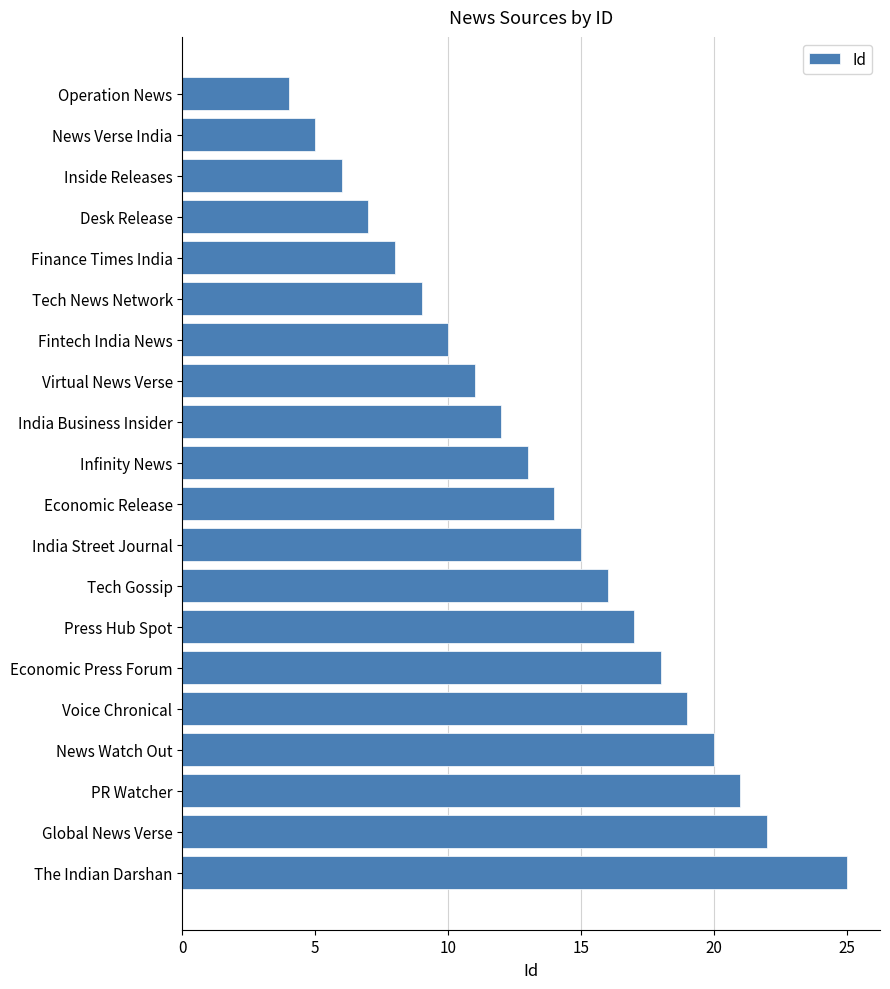

List the labels in order of value, largest first.

The Indian Darshan, Global News Verse, PR Watcher, News Watch Out, Voice Chronical, Economic Press Forum, Press Hub Spot, Tech Gossip, India Street Journal, Economic Release, Infinity News, India Business Insider, Virtual News Verse, Fintech India News, Tech News Network, Finance Times India, Desk Release, Inside Releases, News Verse India, Operation News